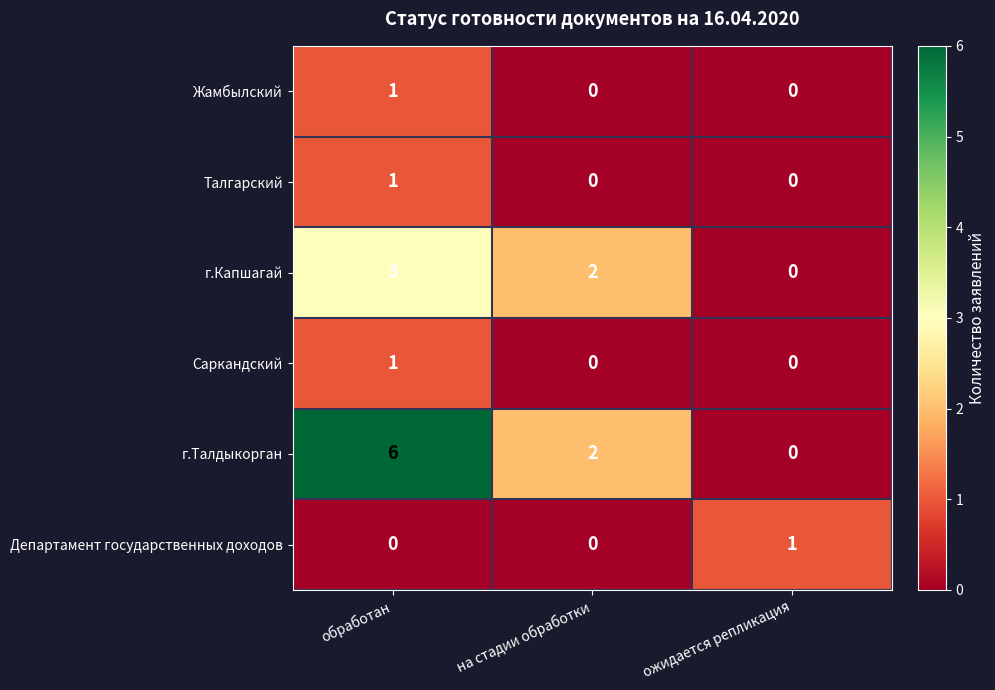

What is the total value across all series at на стадии обработки?

4